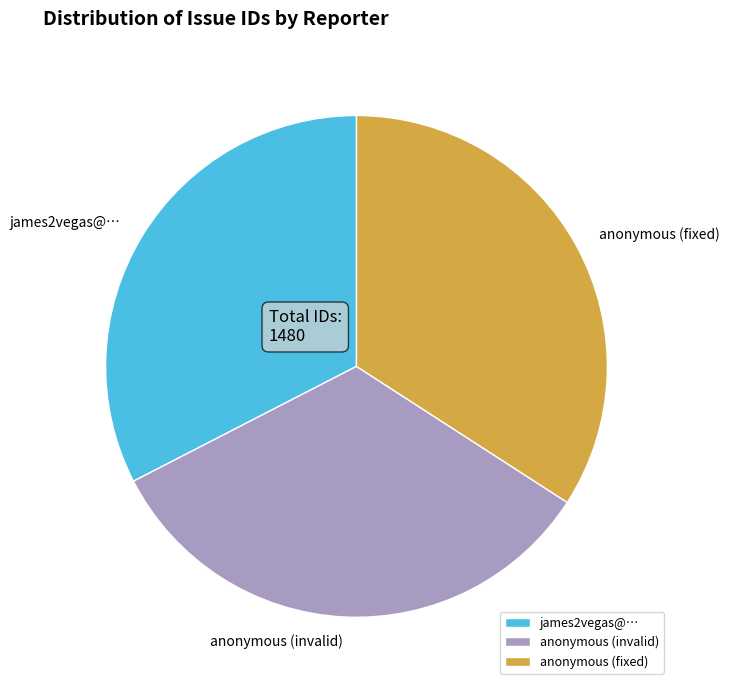

Is the sum of anonymous (fixed) and james2vegas@… greater than half?

Yes